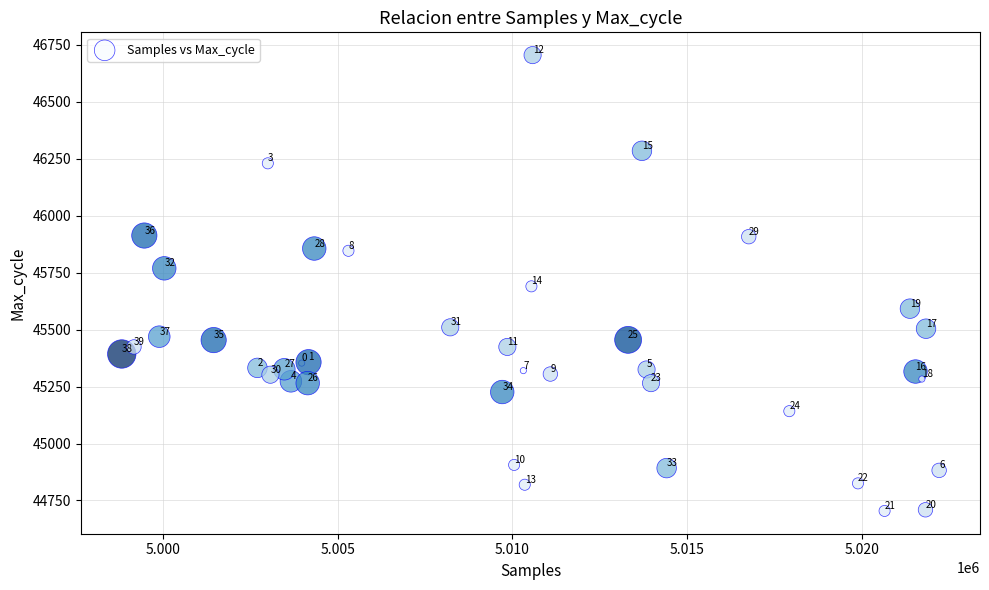

What Y value in the scatter plot is closest to 45704?

45690